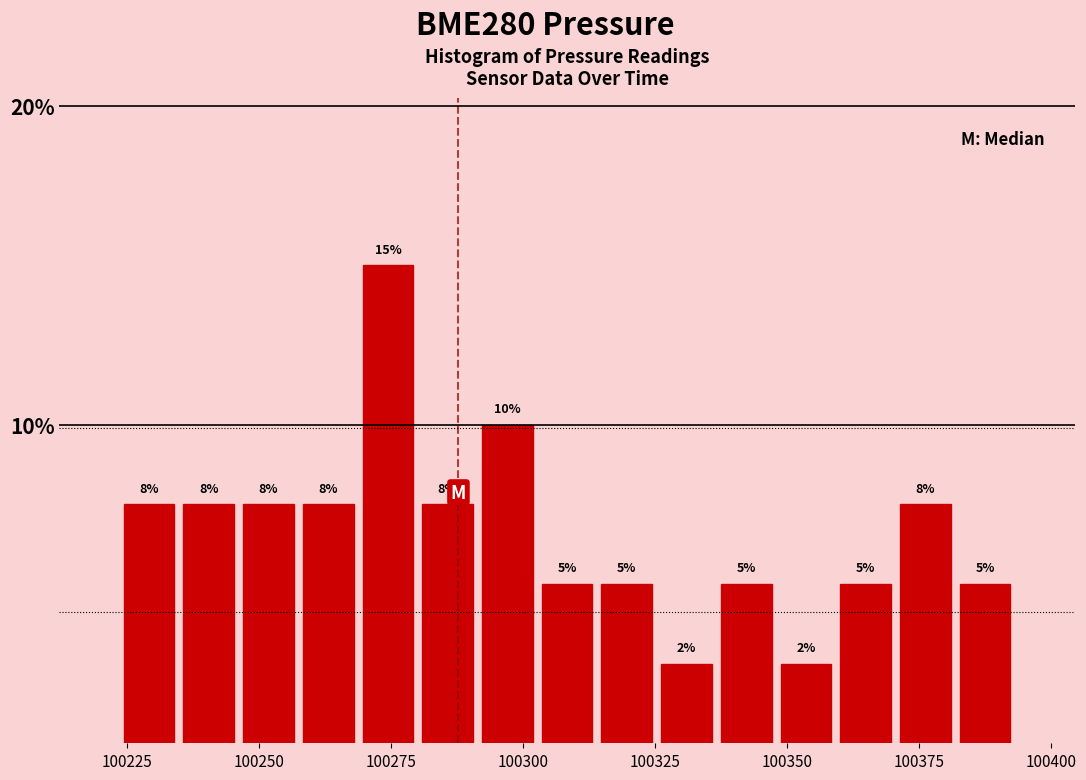

Around what value on the x-axis is the tallest bar? Give the approximate position of its centre, as read against the axis.

100275